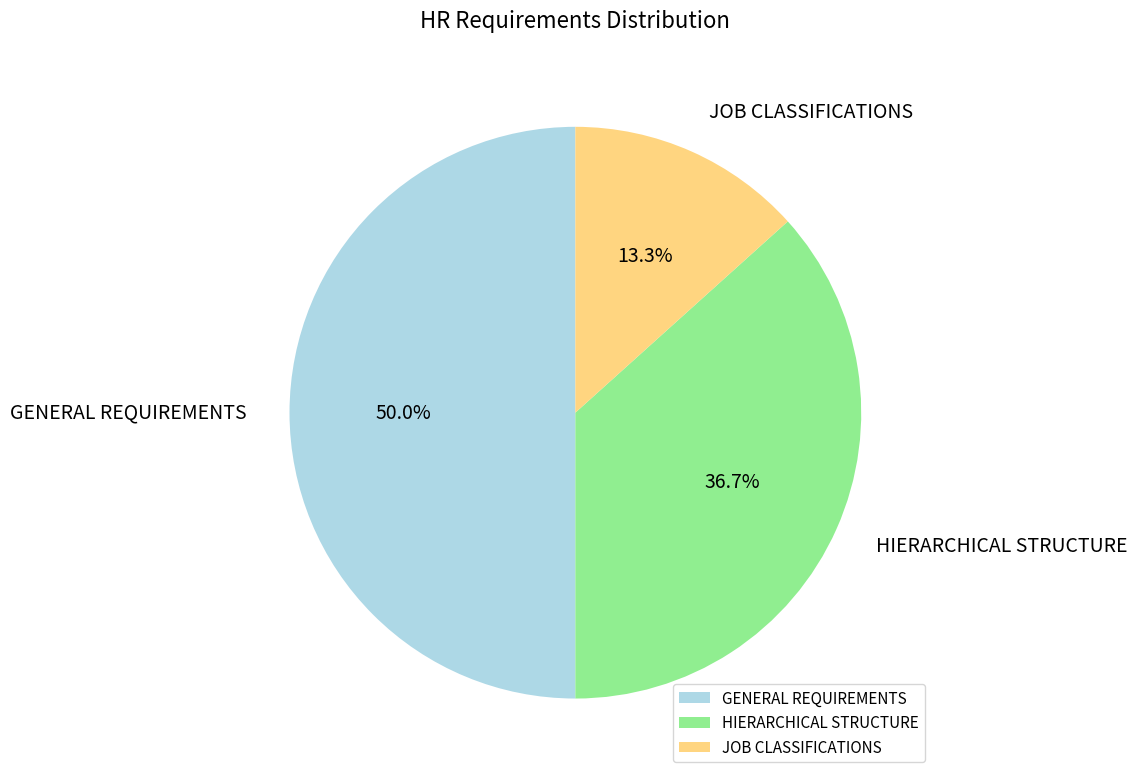

The HIERARCHICAL STRUCTURE slice represents 44% of the pie. True or false?

False